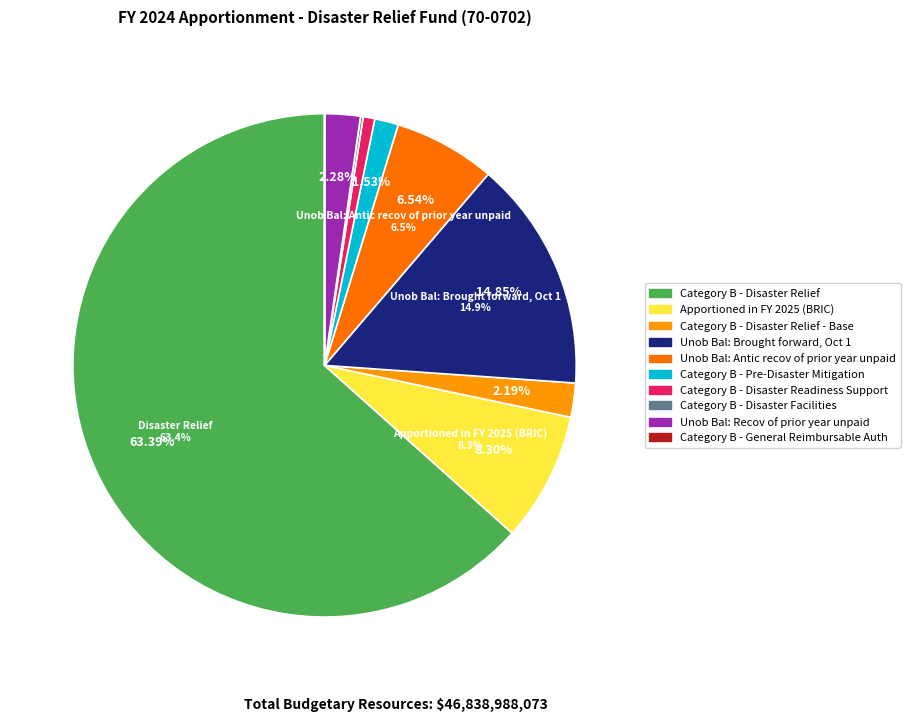

Does Unob Bal: Recov of prior year unpaid represent more than half of the total?

No